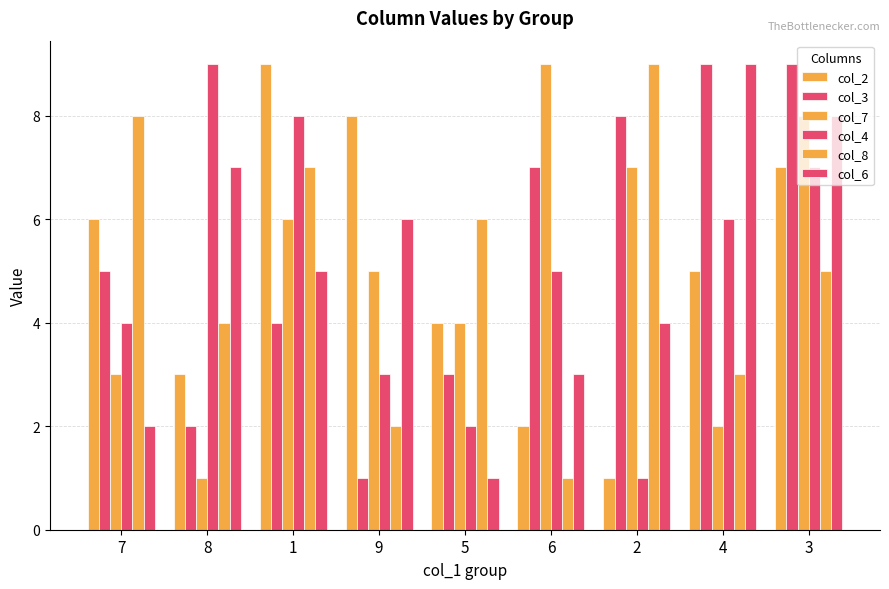

Which label corresponds to the smallest value in the chart?

2